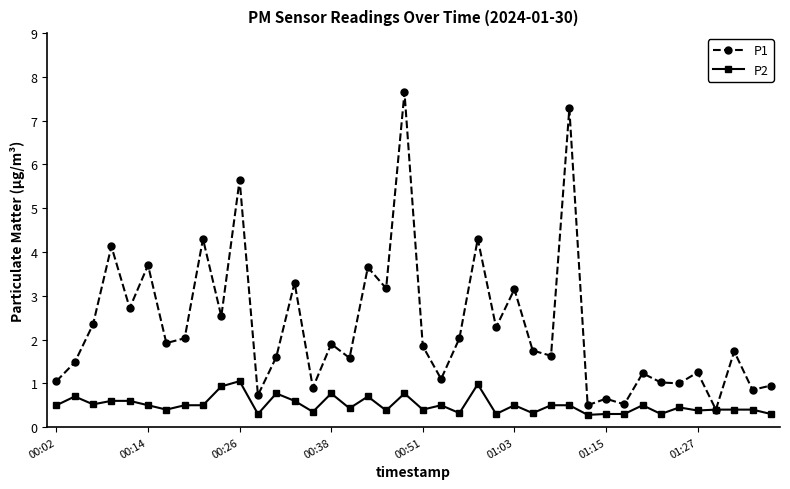

What are all the series names shown in the legend?

P1, P2